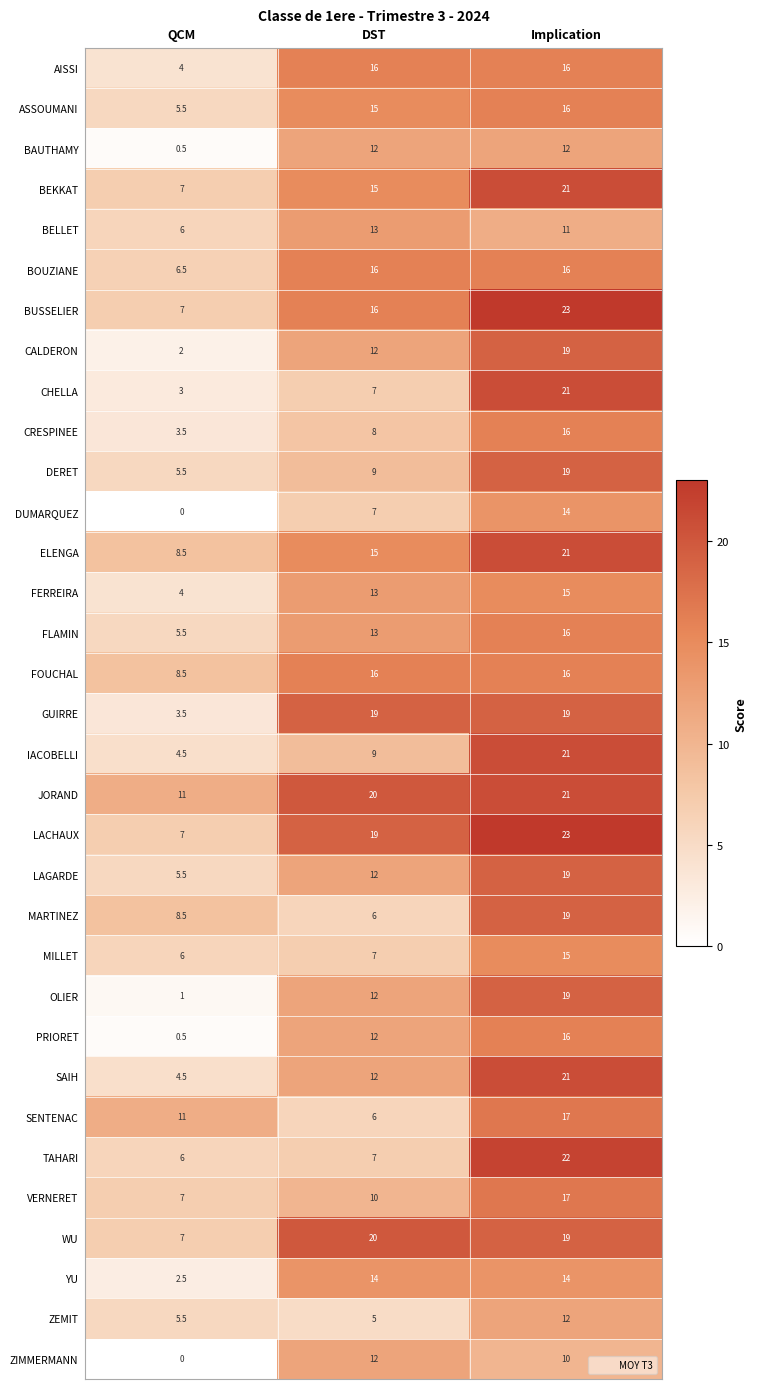

At how many categories does at least one series exceed 3?

3